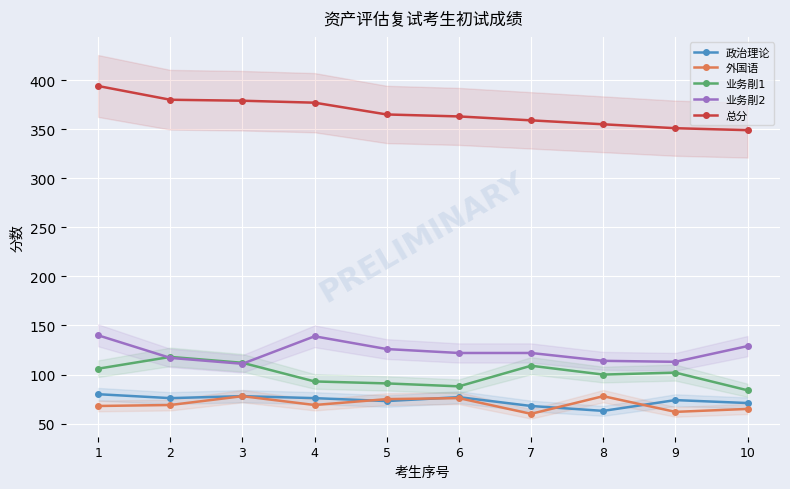

Rank the series at 7 from lowest to highest value.

外国语, 政治理论, 业务剈1, 业务剈2, 总分